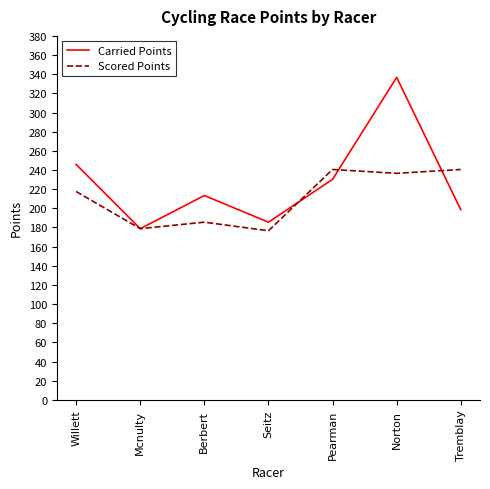

What is the greatest value displayed?

336.7